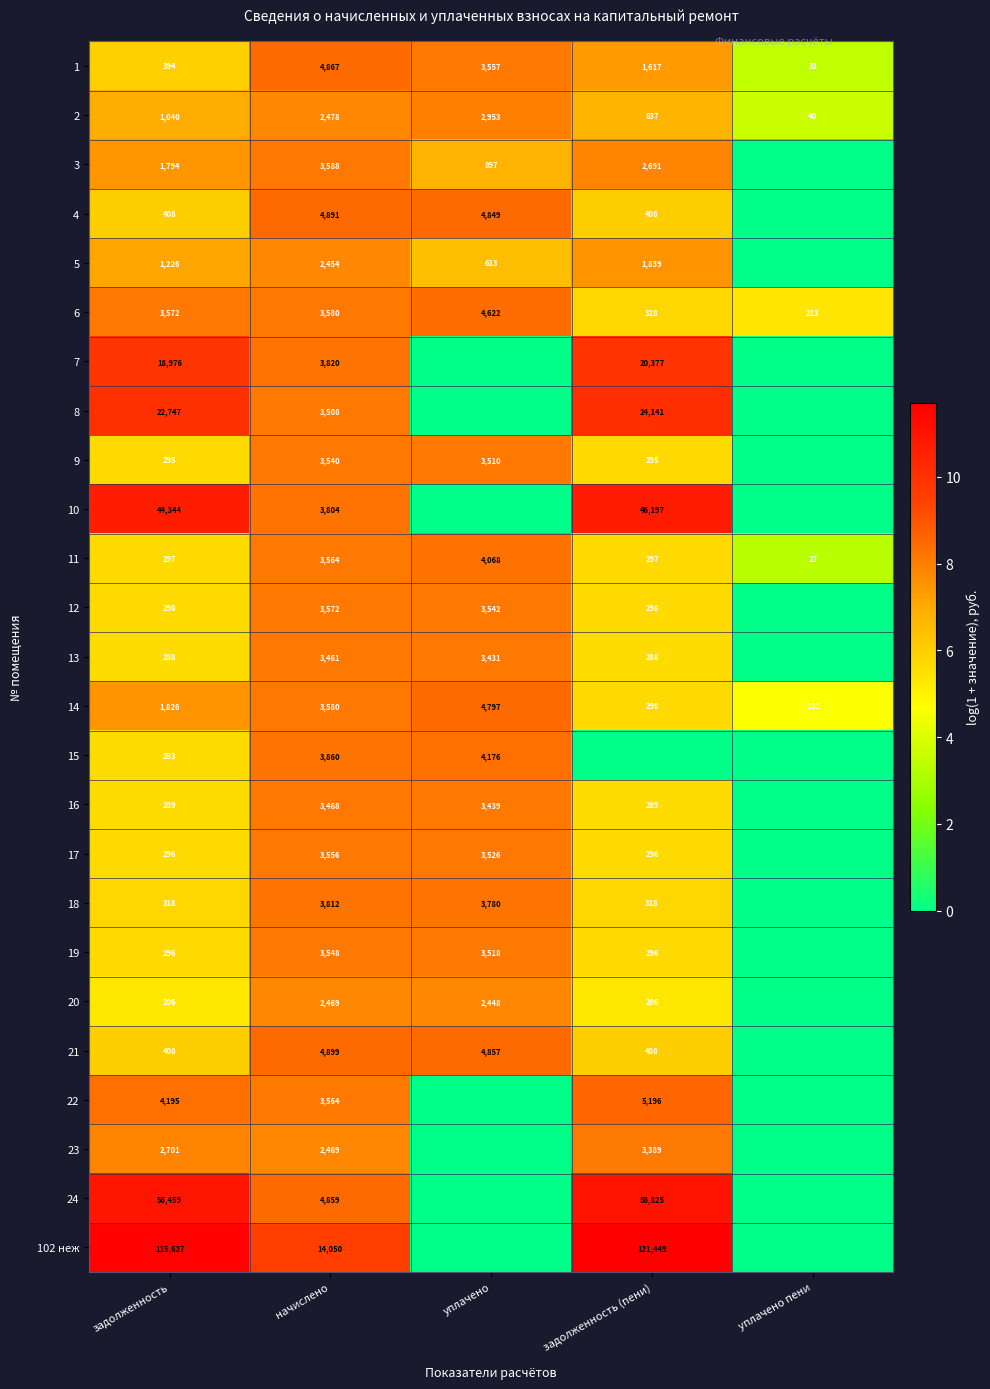

The value of 13 at начислено is 12.5. True or false?

False